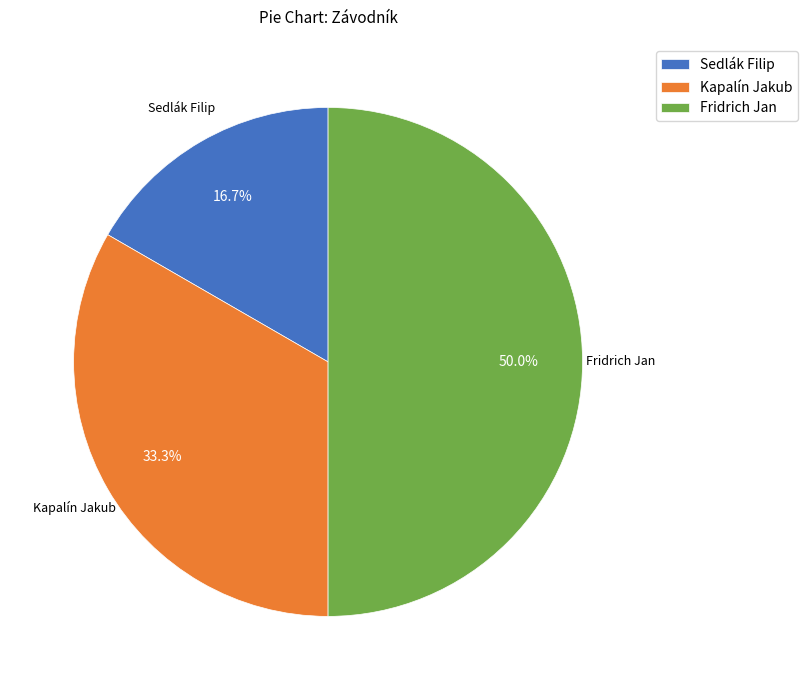

To the nearest percent, what is the combined percentage of Fridrich Jan and Sedlák Filip?

67%